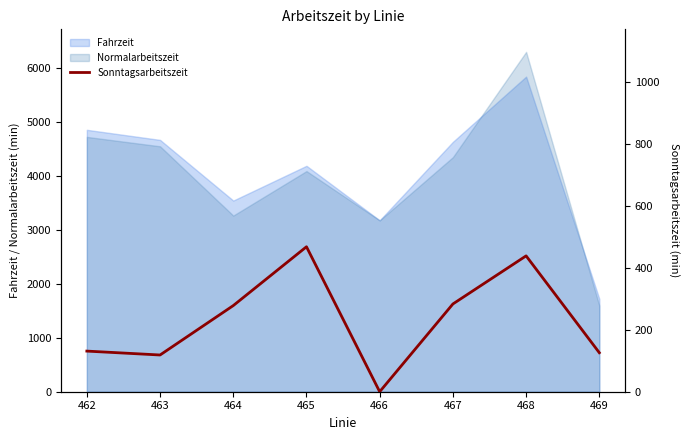

List the labels in order of value, largest first.

465, 468, 467, 464, 462, 469, 463, 466